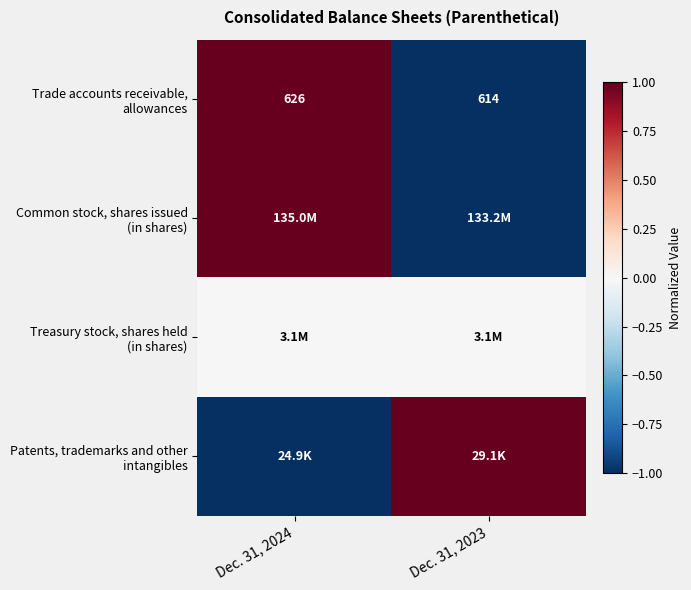

Is the value of Treasury stock, shares held (in shares) at Dec. 31, 2023 greater than the value of Trade accounts receivable, allowances at Dec. 31, 2024?

No